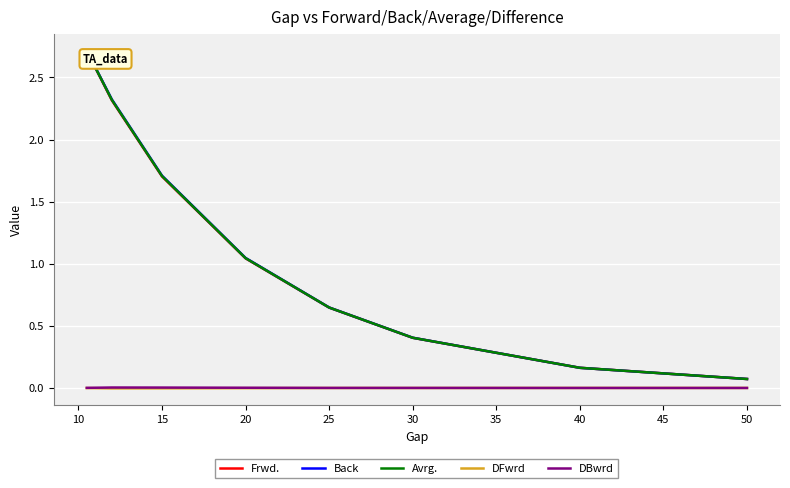

At how many categories does at least one series exceed 1?

4